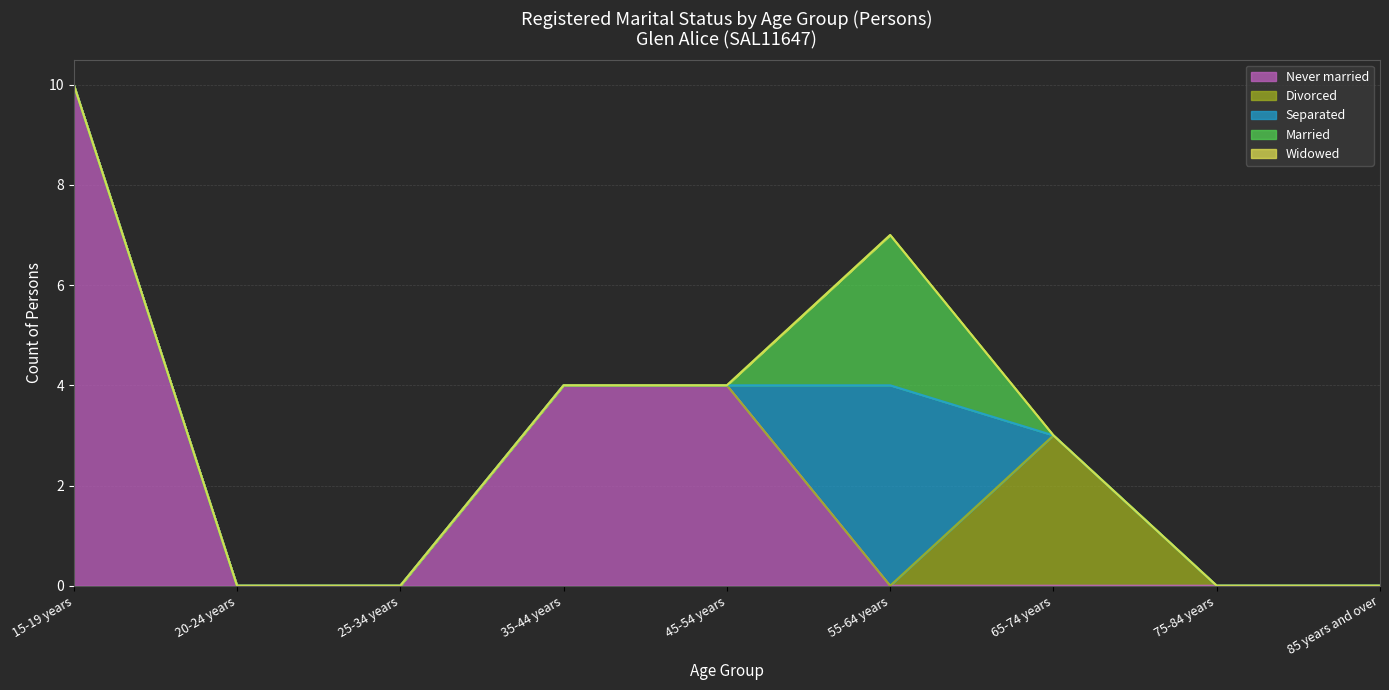

The Divorced series shows 0 at 35-44 years. True or false?

True